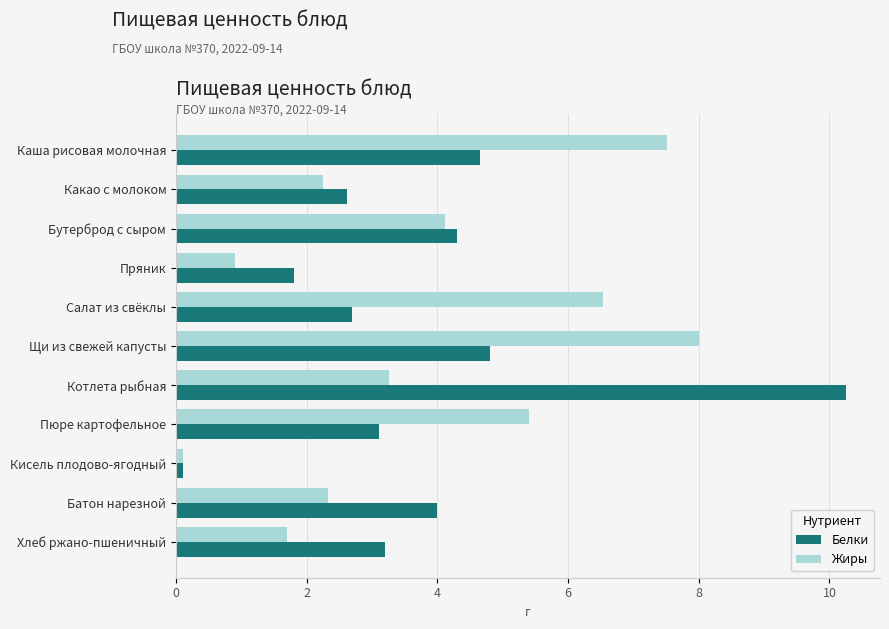

Which series has the largest range (max minus min)?

Белки